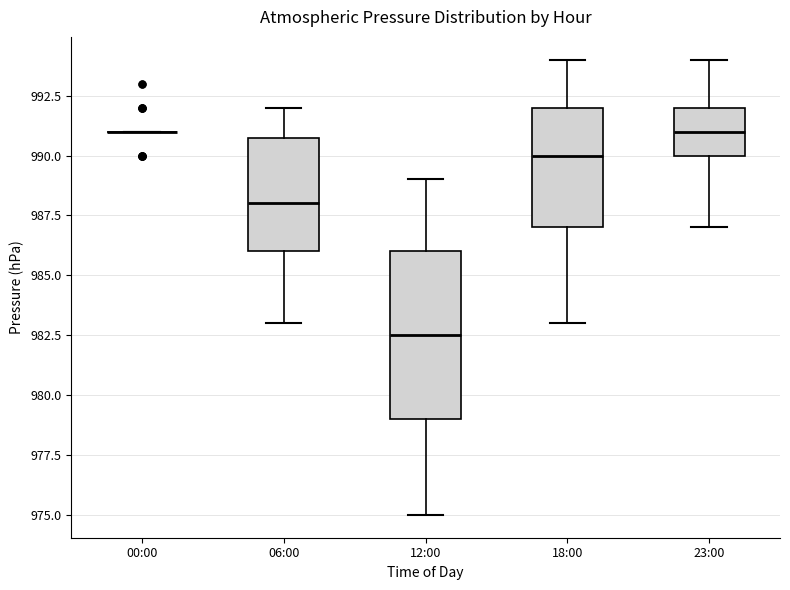

Where does the median line of the box for 18:00 sit on the y-axis? The values are not printed on the chart, so give them approximately, as read against the axis.

990.0